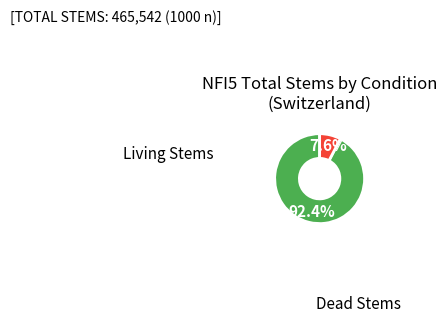

Count the number of slices in the pie.

2